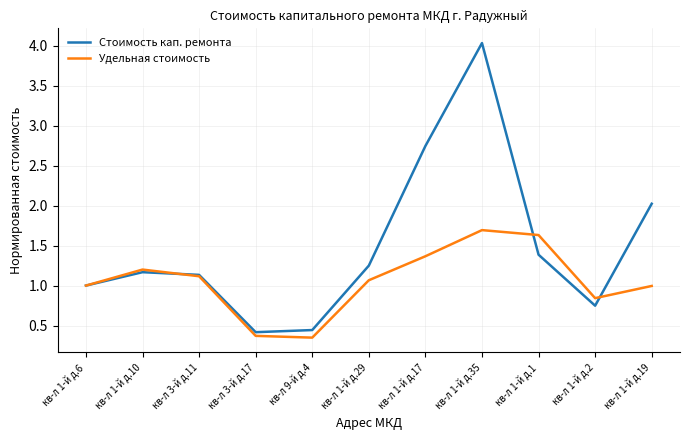

Which label corresponds to the largest value in the chart?

кв-л 1-й д.35